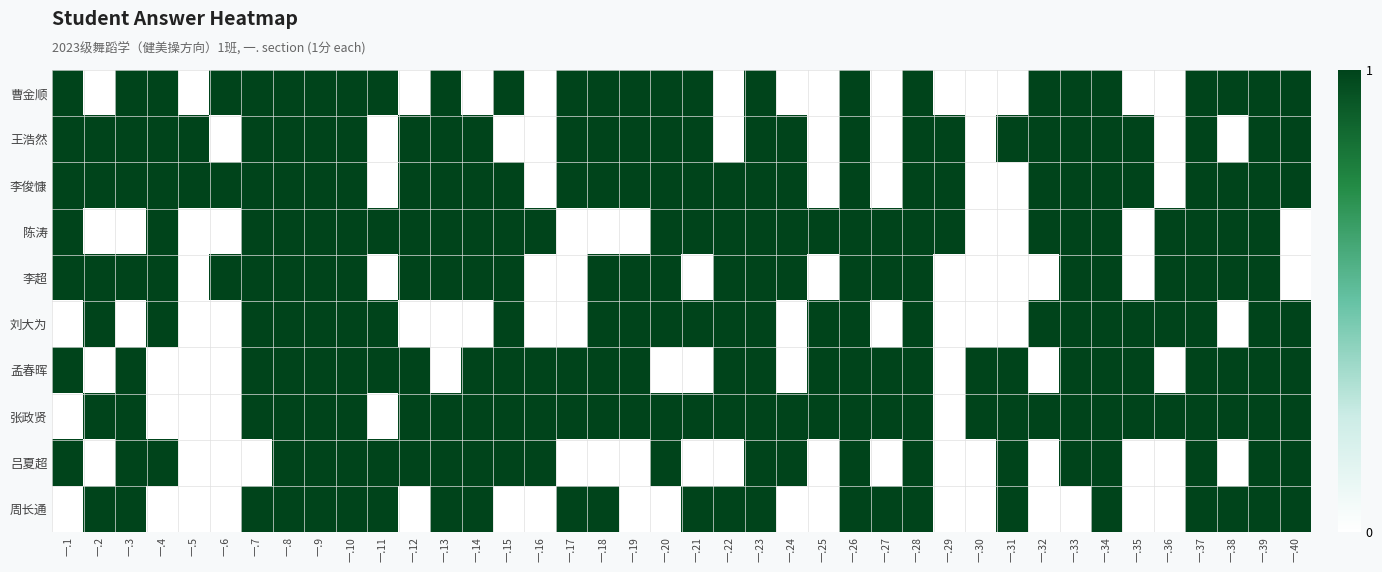

List the series in order of their peak value, highest first.

曹金顺, 王浩然, 李俊慷, 陈涛, 李超, 刘大为, 孟春晖, 张政贤, 吕夏超, 周长通